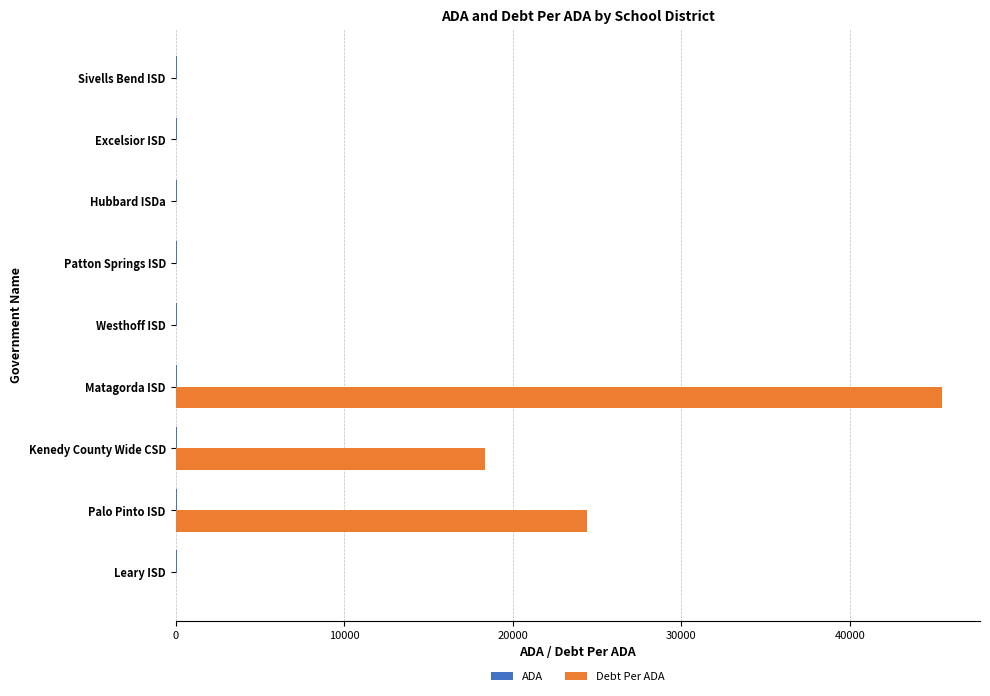

At which category is the sum across all series the highest?

Matagorda ISD